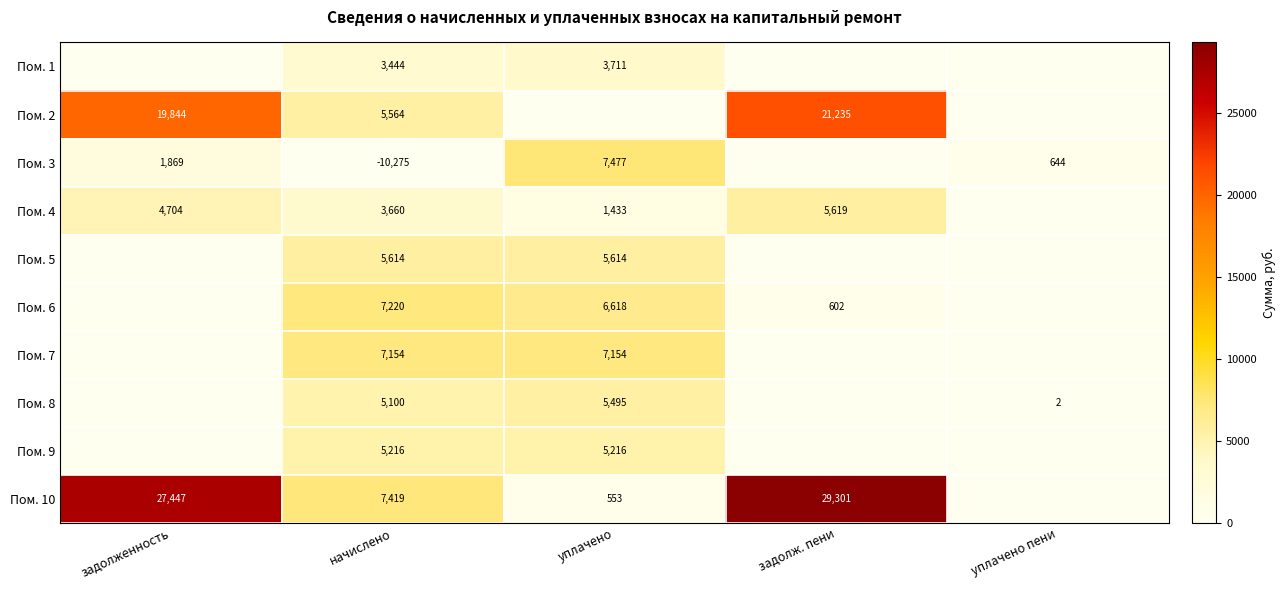

Is the value of Пом. 5 at уплачено greater than the value of Пом. 3 at начислено?

Yes